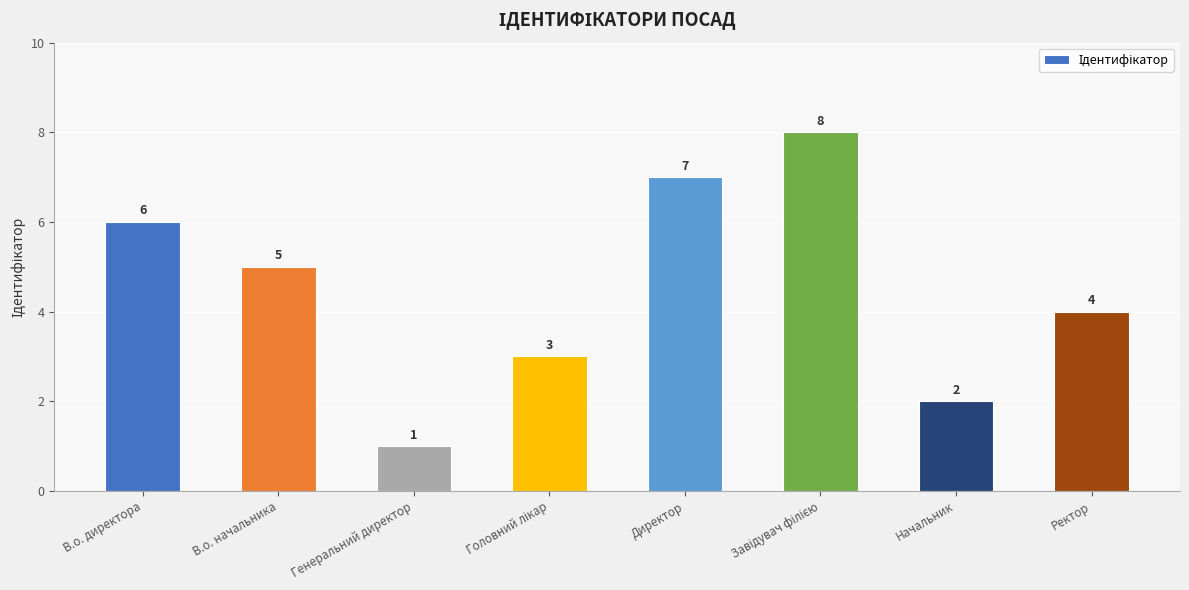

The value at Генеральний директор is 1. True or false?

True